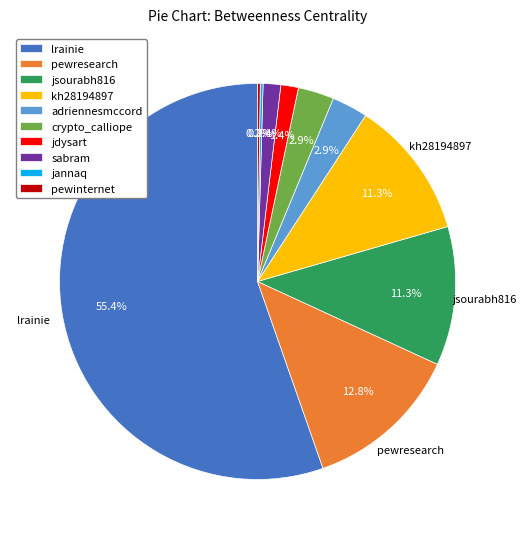

What is the largest slice in the pie chart?

lrainie